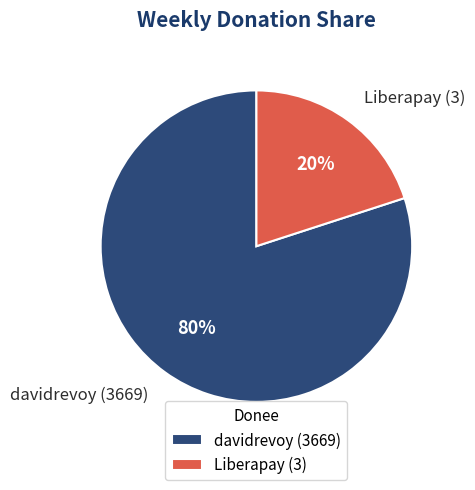

Does any single category account for the majority?

Yes